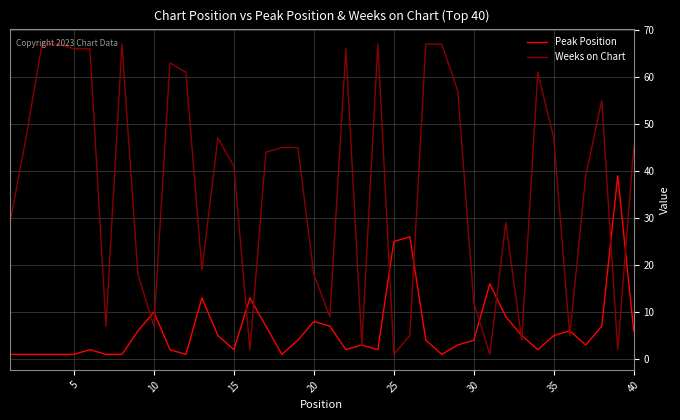

What is the maximum value shown in the chart?

67